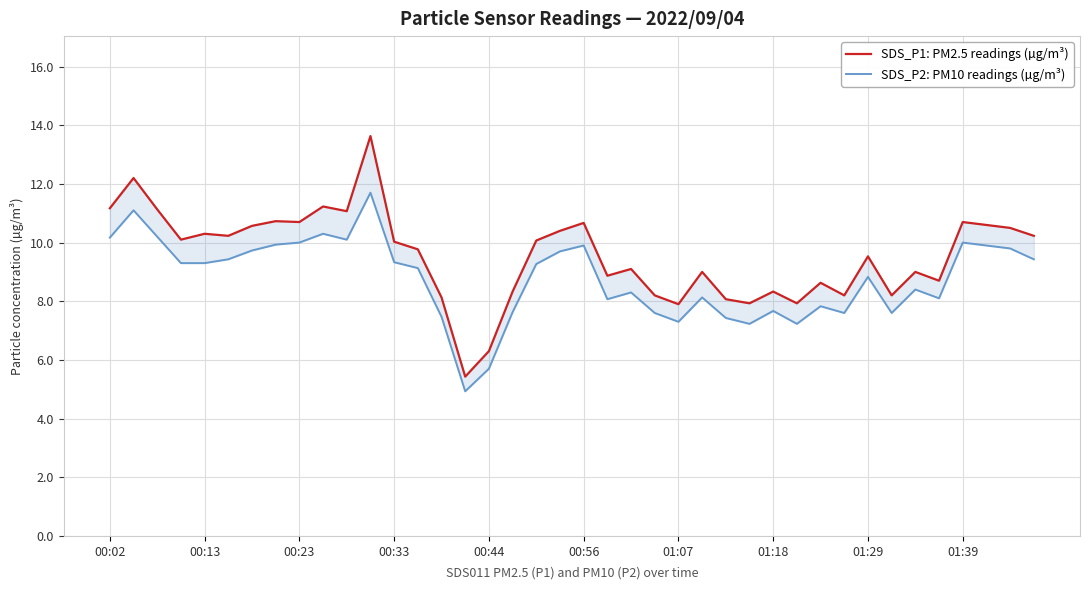

How many series are shown in this chart?

2